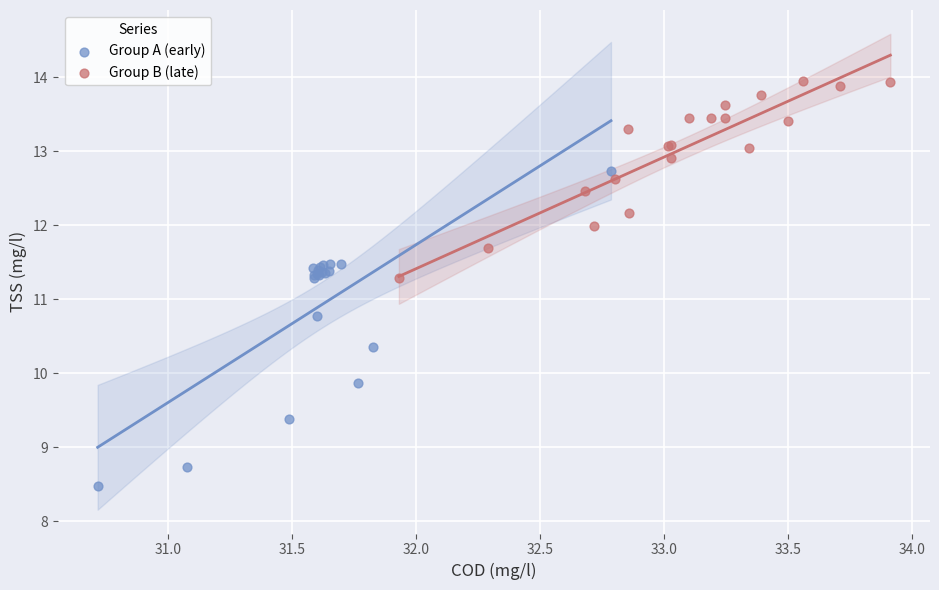

Which series contains the lowest Y value?

Group A (early)